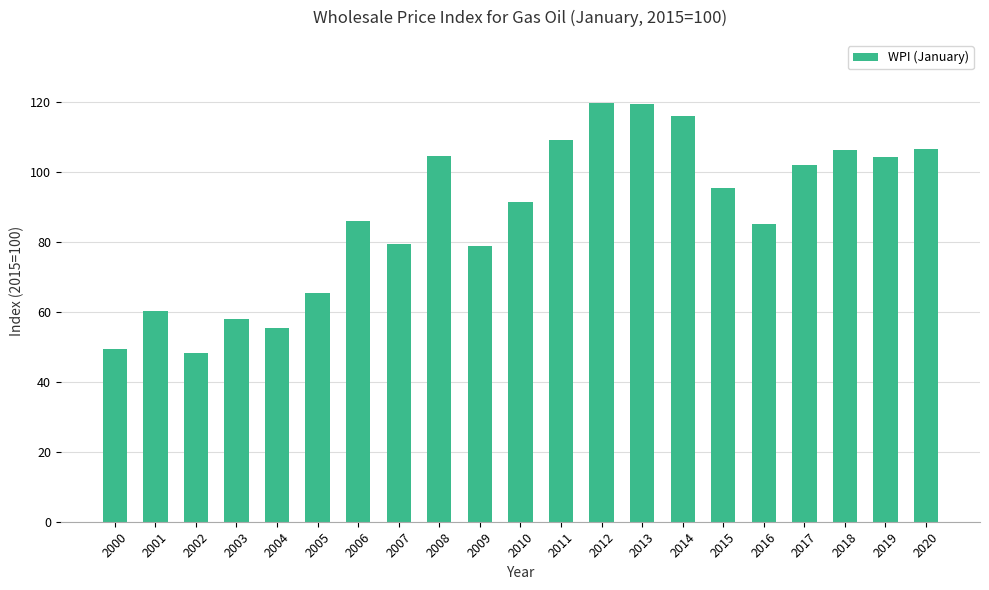

What is the value of the 2nd bar from the left?

60.3